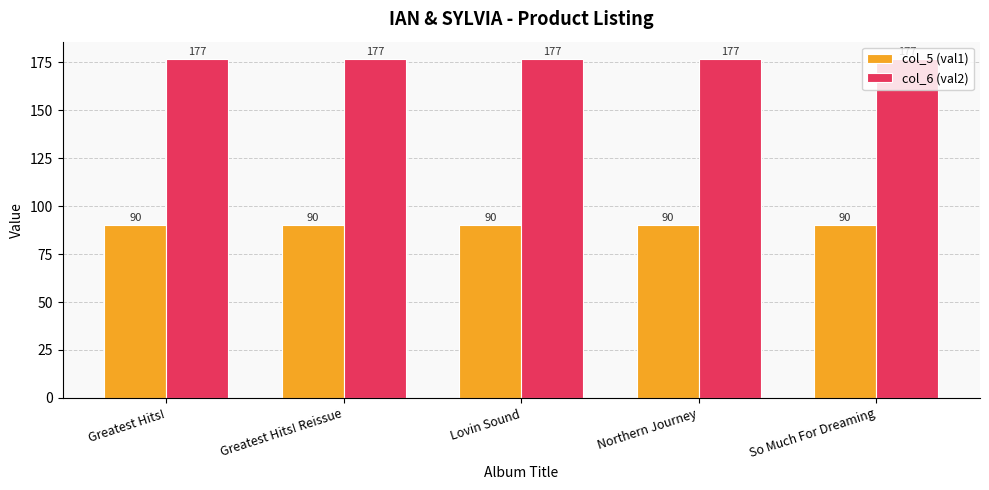

What is the spread (max minus min) of values at Lovin Sound?

87